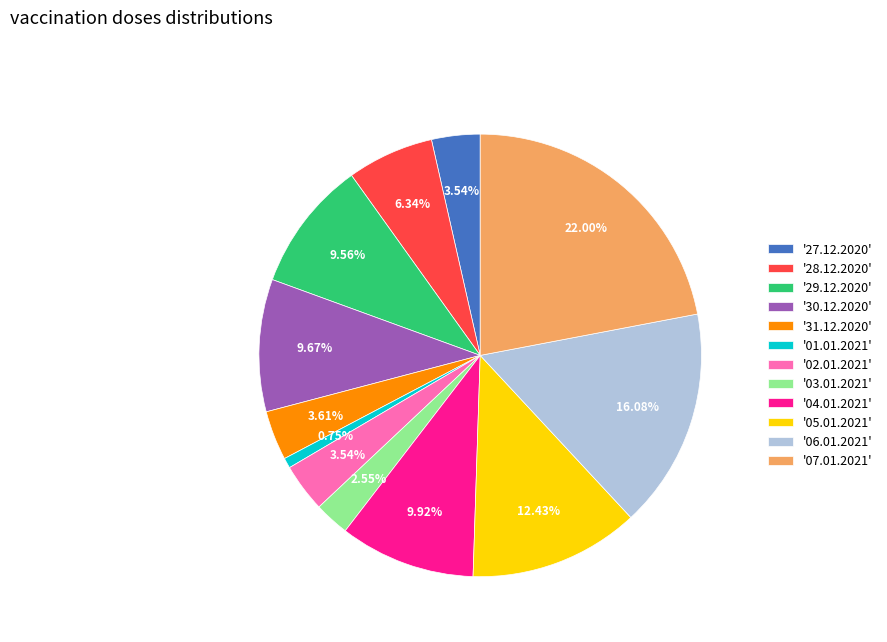

Is there a majority slice in this chart?

No